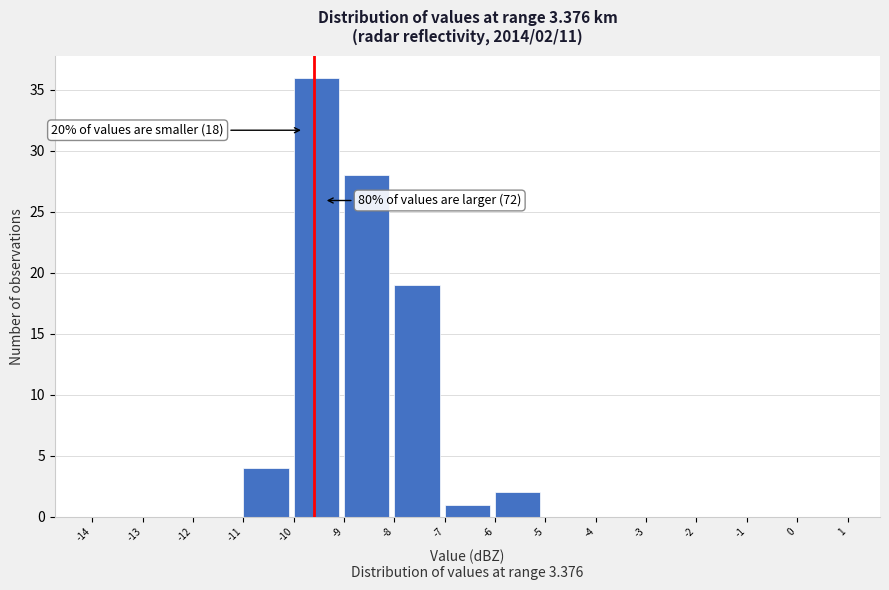

Over which range of the x-axis is the bar tallest?

-10 to -9